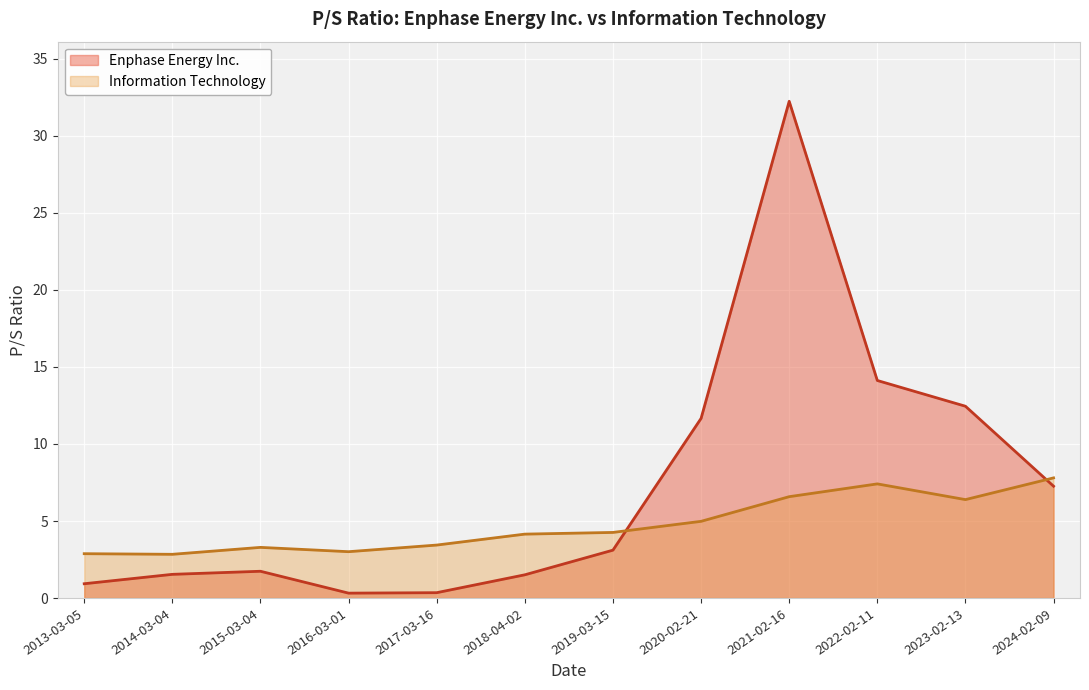

Is the value of Information Technology at 2021-02-16 greater than the value of Enphase Energy Inc. at 2024-02-09?

No